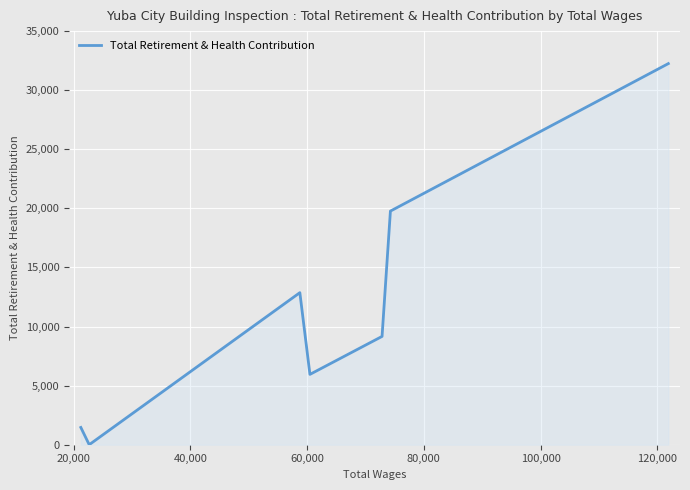

What is the difference between the maximum and second lowest values?

30791